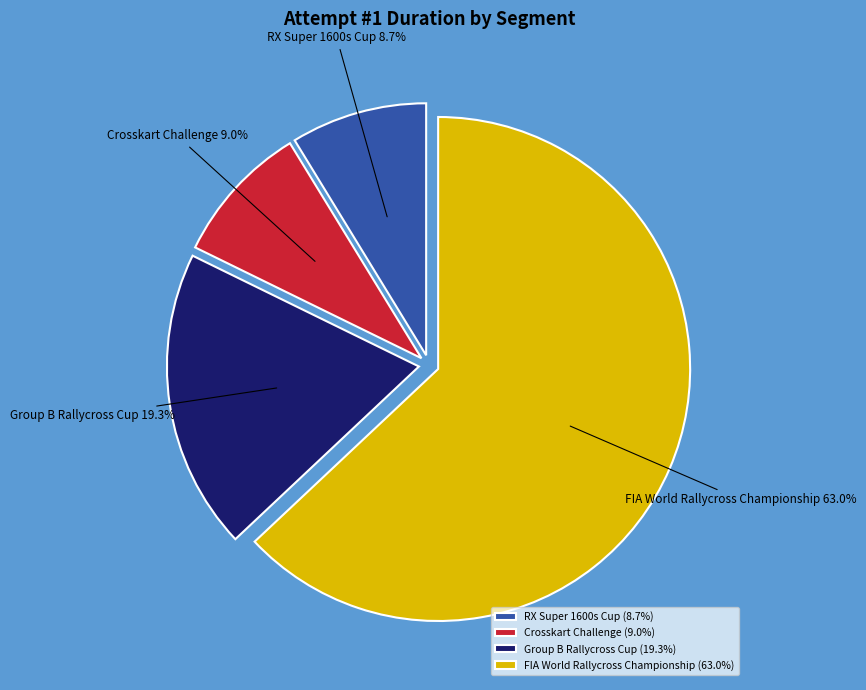

Do RX Super 1600s Cup and FIA World Rallycross Championship together represent more than half of the pie?

Yes